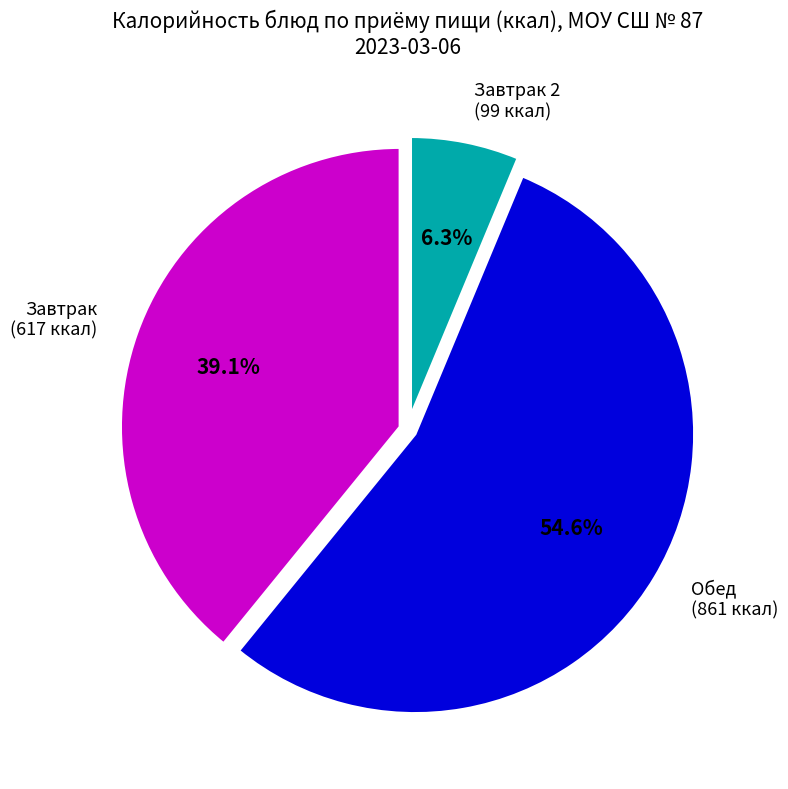

Rank the categories by value from highest to lowest.

Обед (861 ккал), Завтрак (617 ккал), Завтрак 2 (99 ккал)